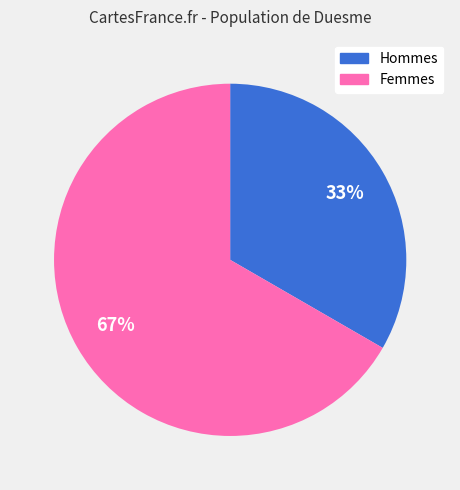

Is there a majority slice in this chart?

Yes